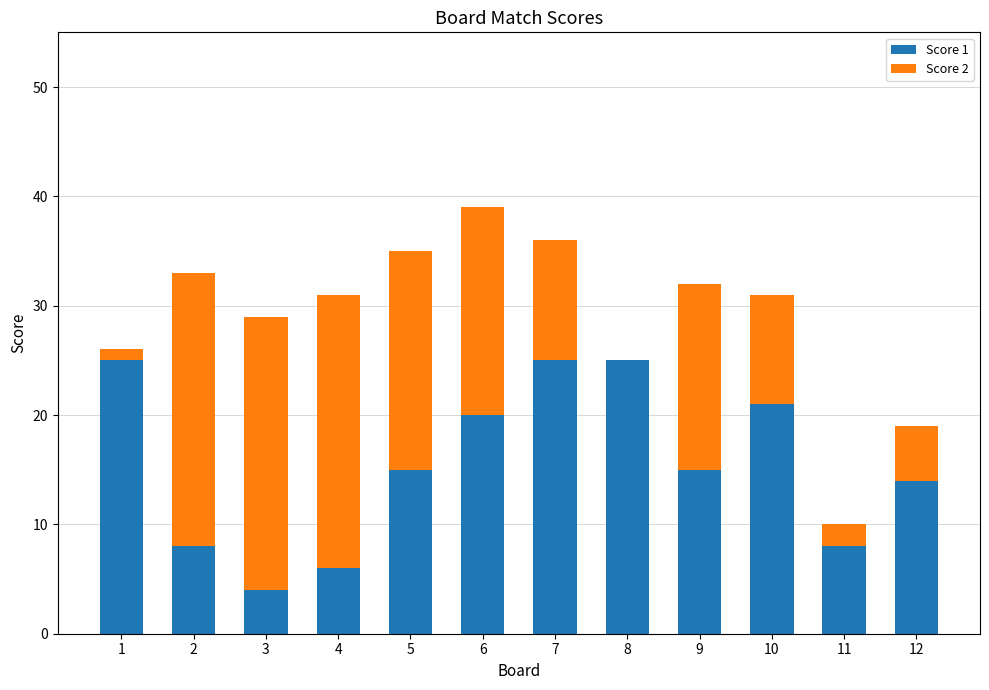

Count the number of categories in the chart.

12